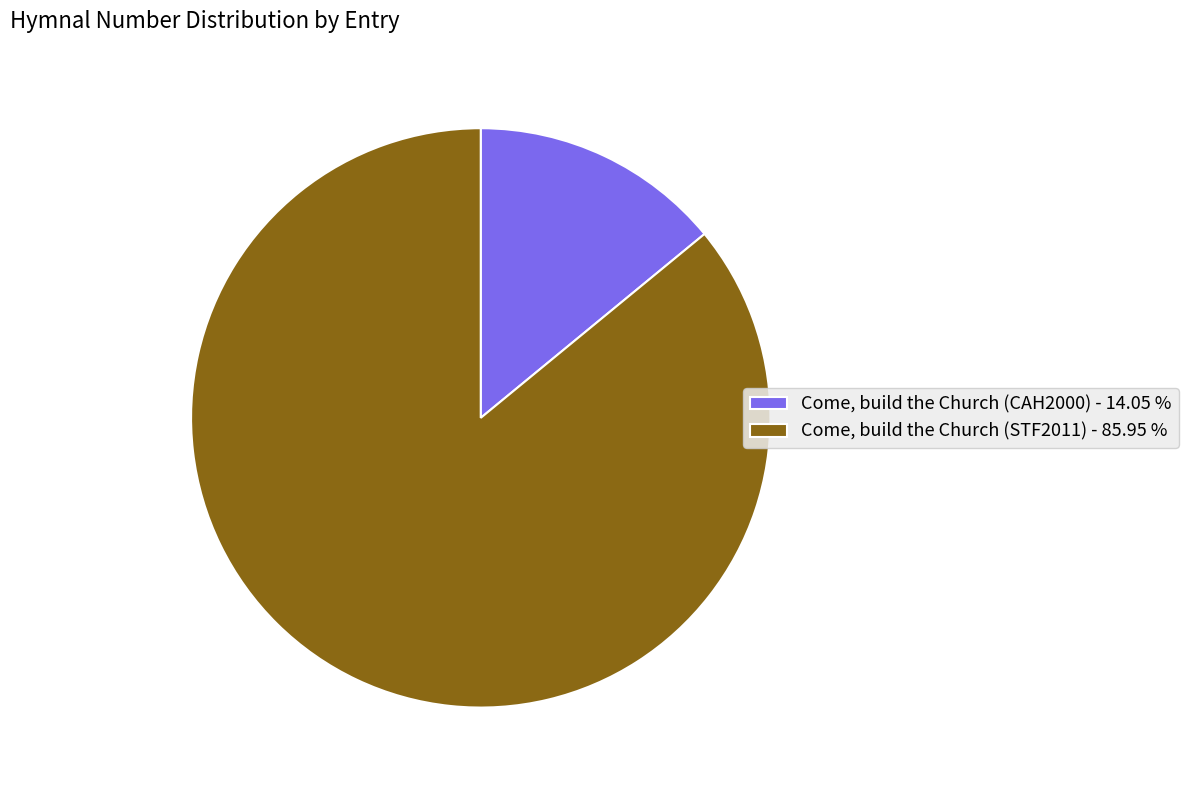

Between Come, build the Church (STF2011) - 85.95 % and Come, build the Church (CAH2000) - 14.05 %, which is larger?

Come, build the Church (STF2011) - 85.95 %